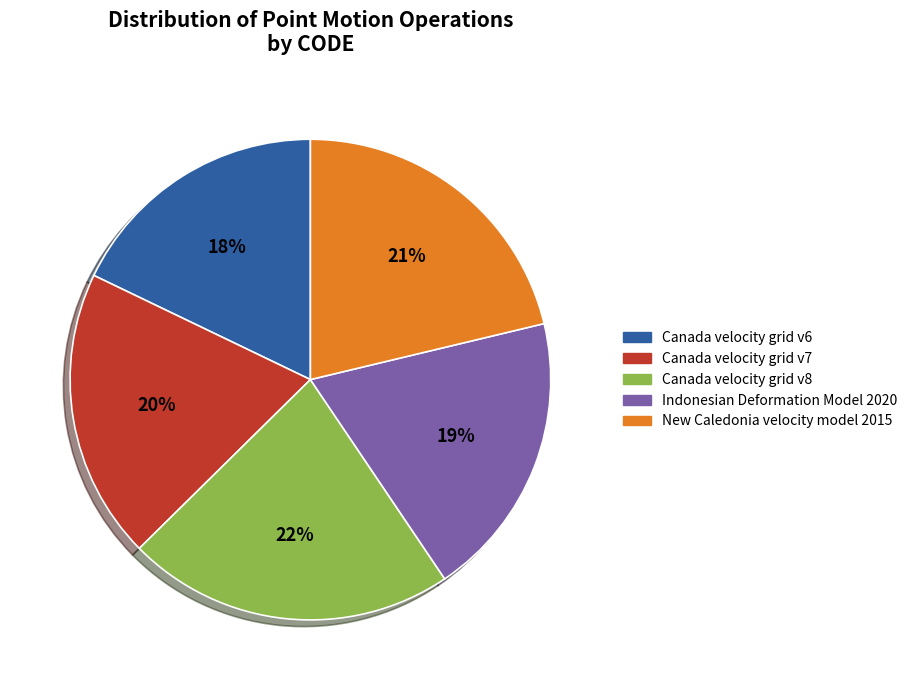

Between Indonesian Deformation Model 2020 and Canada velocity grid v6, which is larger?

Indonesian Deformation Model 2020